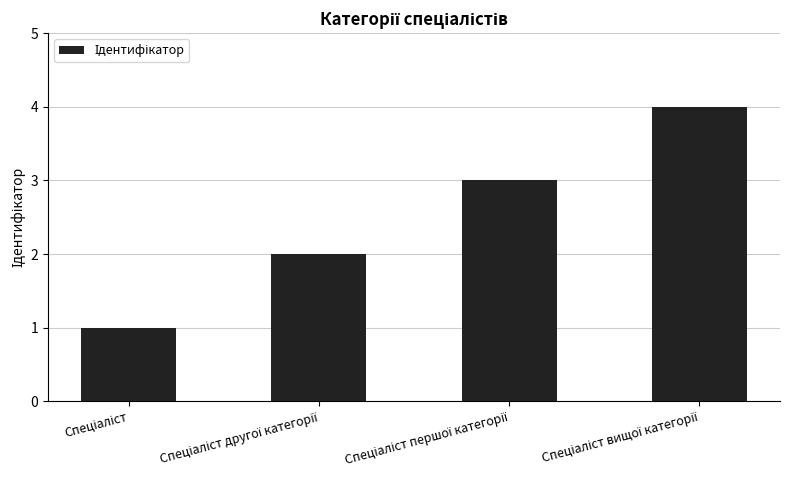

What is the sum of all values?

10